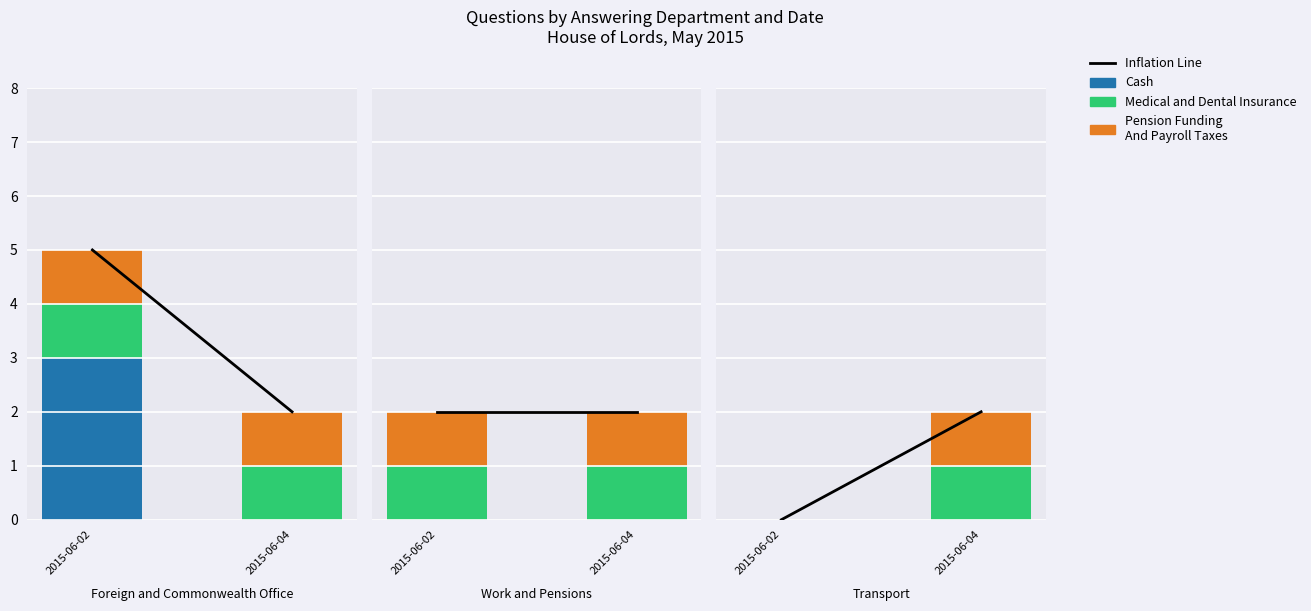

Which series changed the most between 2015-06-02 and 2015-06-04?

Inflation Line